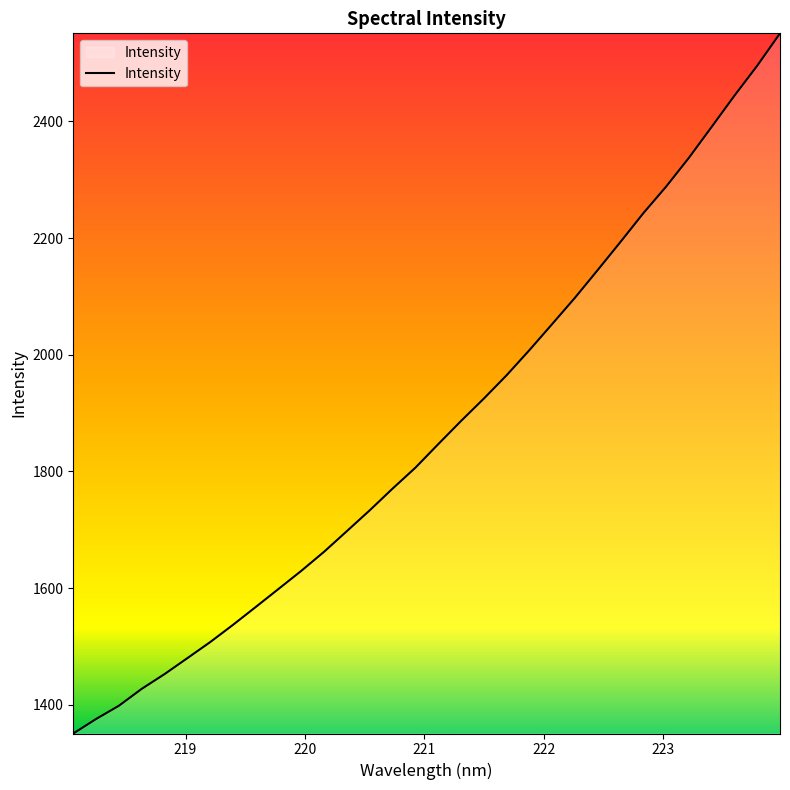

What is the minimum value shown in the chart?

1350.8